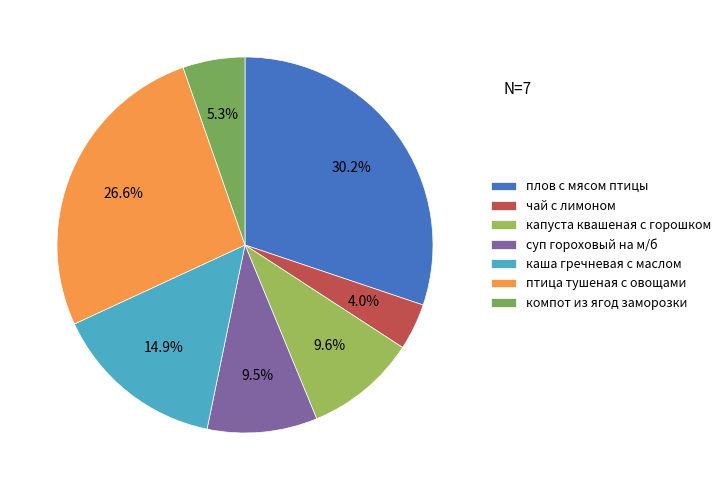

To the nearest percent, what is the combined percentage of капуста квашеная с горошком and компот из ягод заморозки?

15%